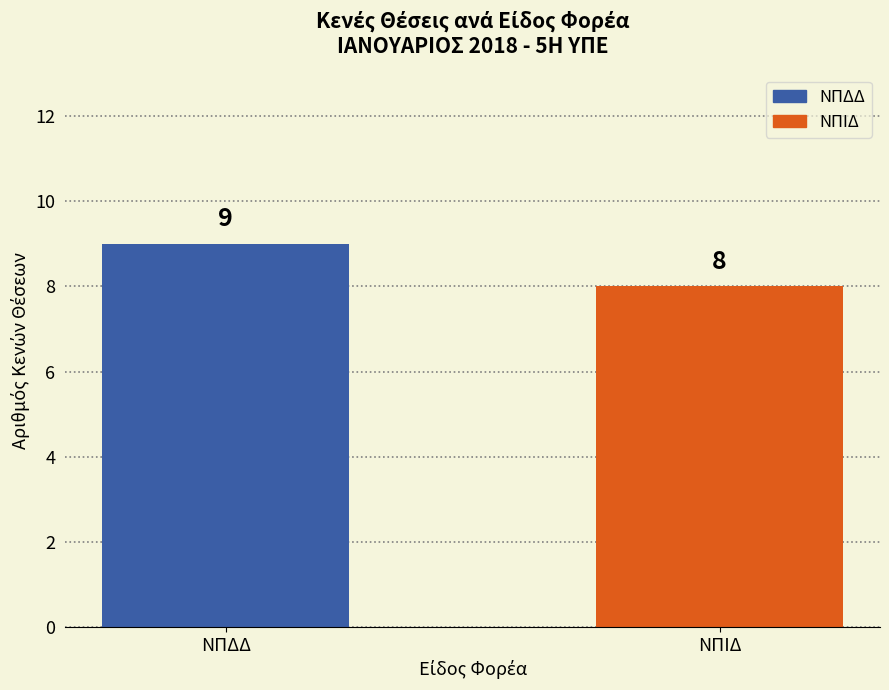

Reading right to left, transcribe all the data shown in this chart.

ΝΠΙΔ=8	ΝΠΔΔ=9